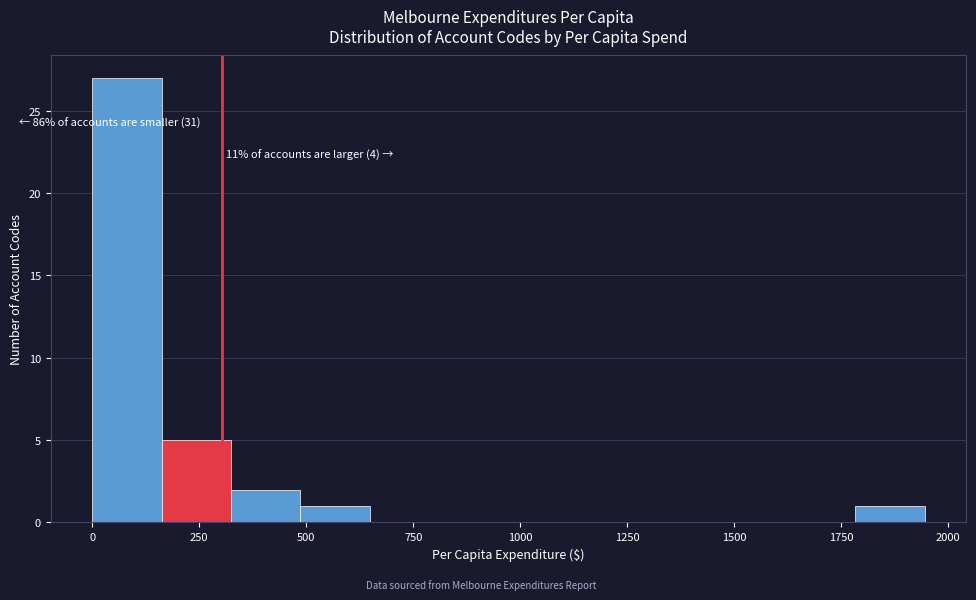

Read against the x-axis, roughly where is the centre of the tallest bar?

100